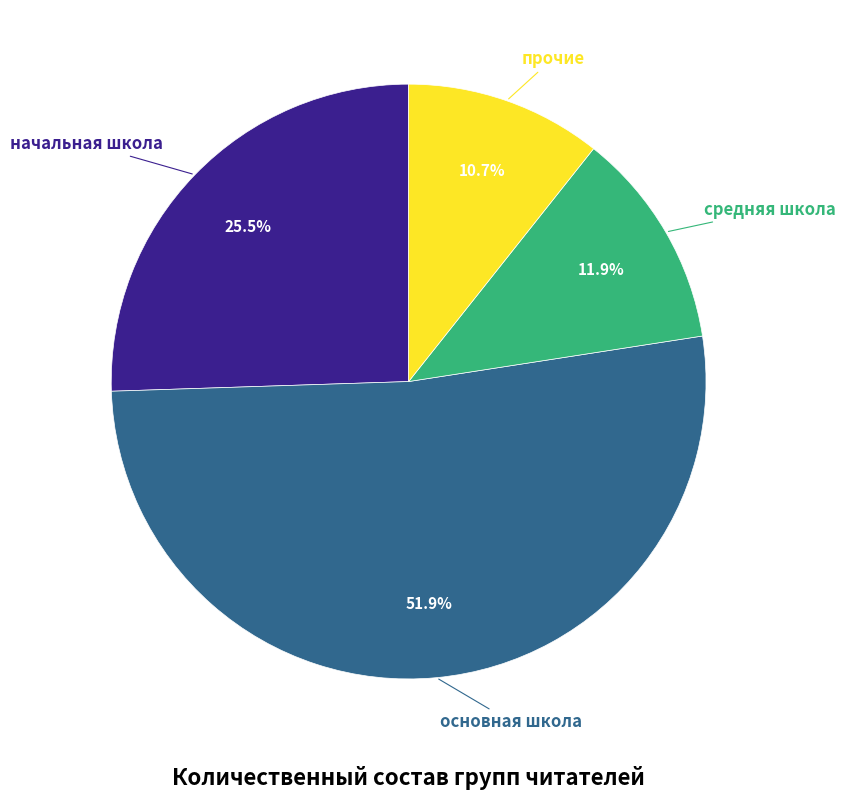

Is there a majority slice in this chart?

Yes